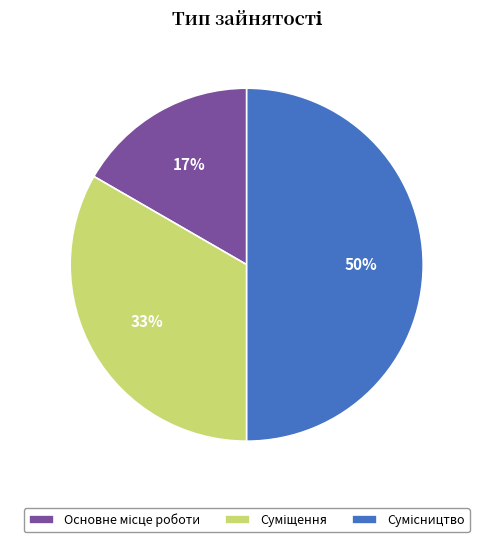

To the nearest percent, what is the difference between the largest and smallest slice percentages?

33%